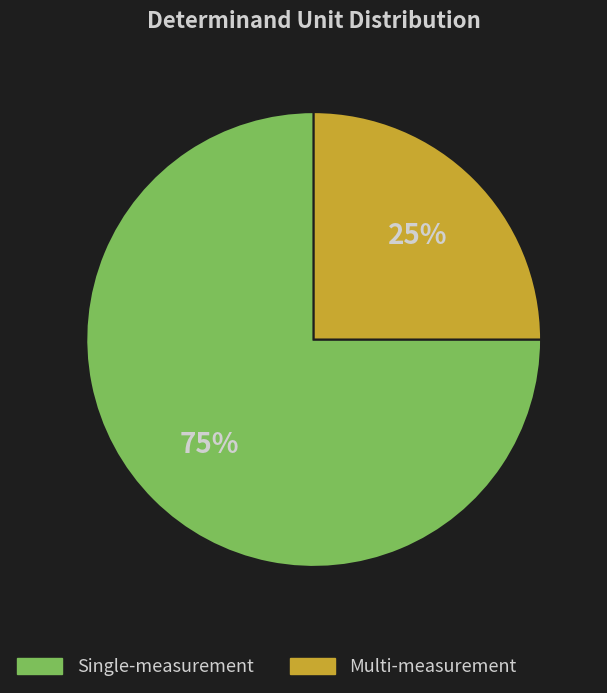

What is the ratio of the value at Multi-measurement to the value at Single-measurement?

0.3